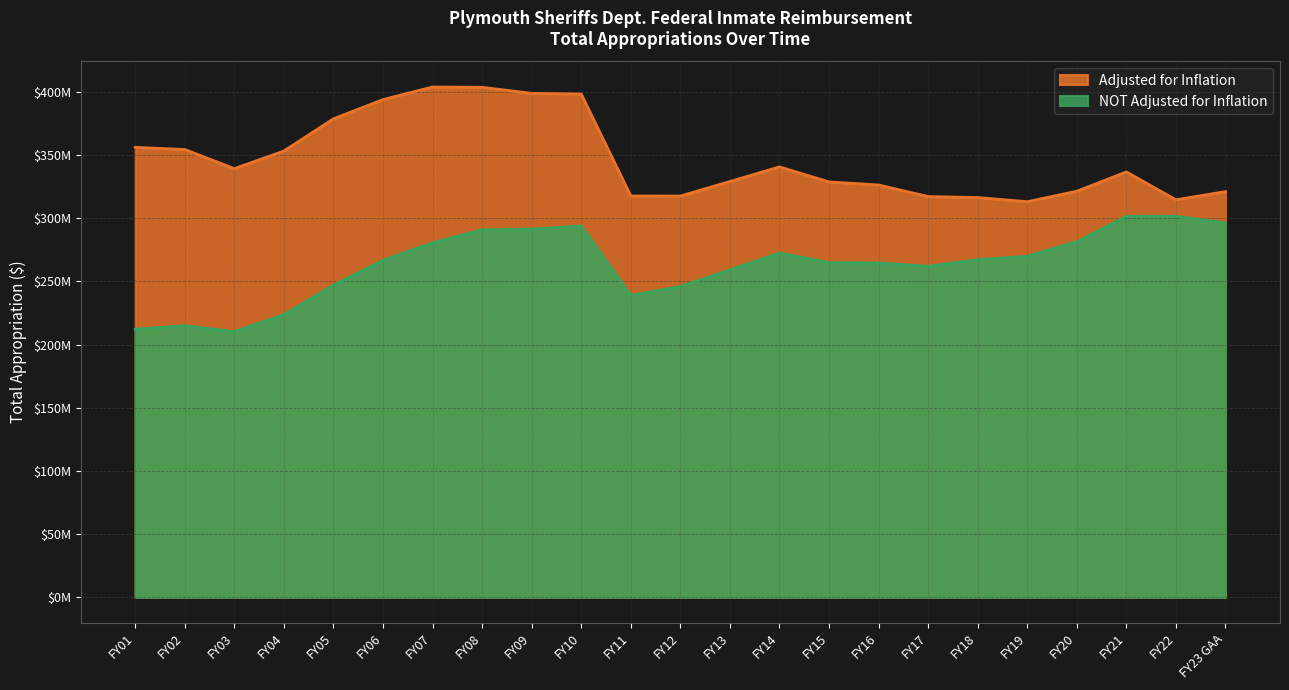

What position from the left is FY11?

11